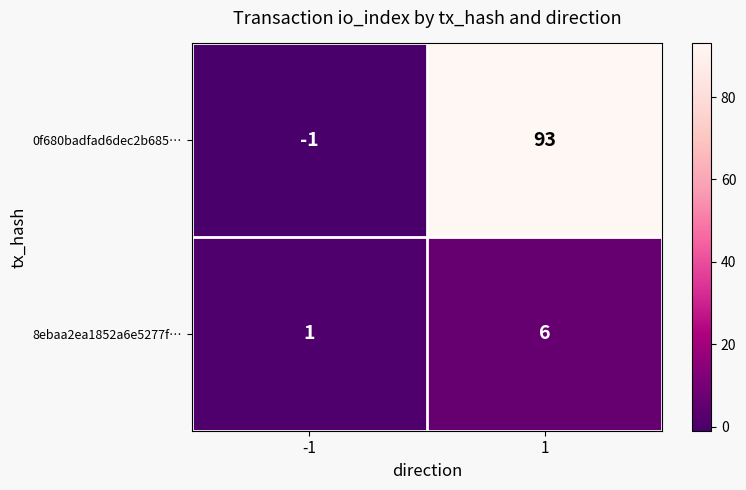

How many categories are shown in the chart?

2